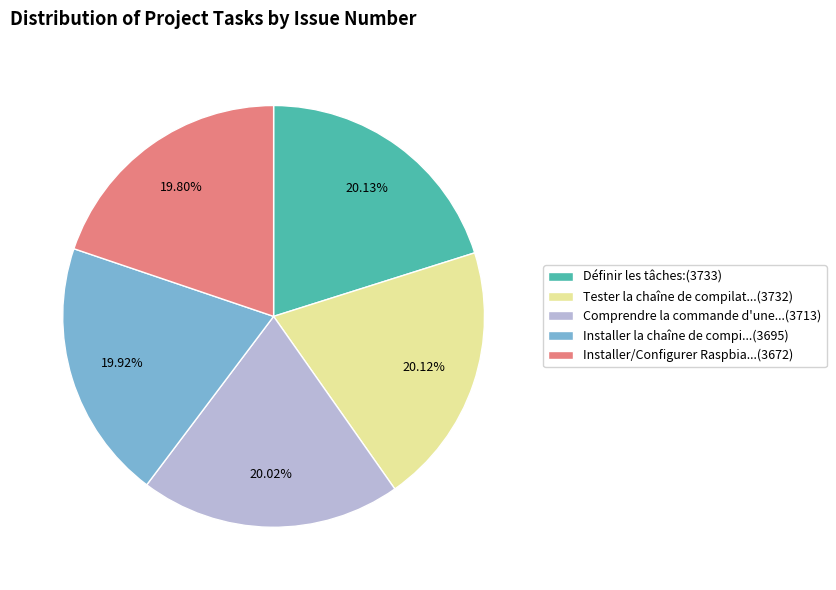

Is the sum of Installer la chaîne de compi...(3695) and Comprendre la commande d'une...(3713) greater than half?

No